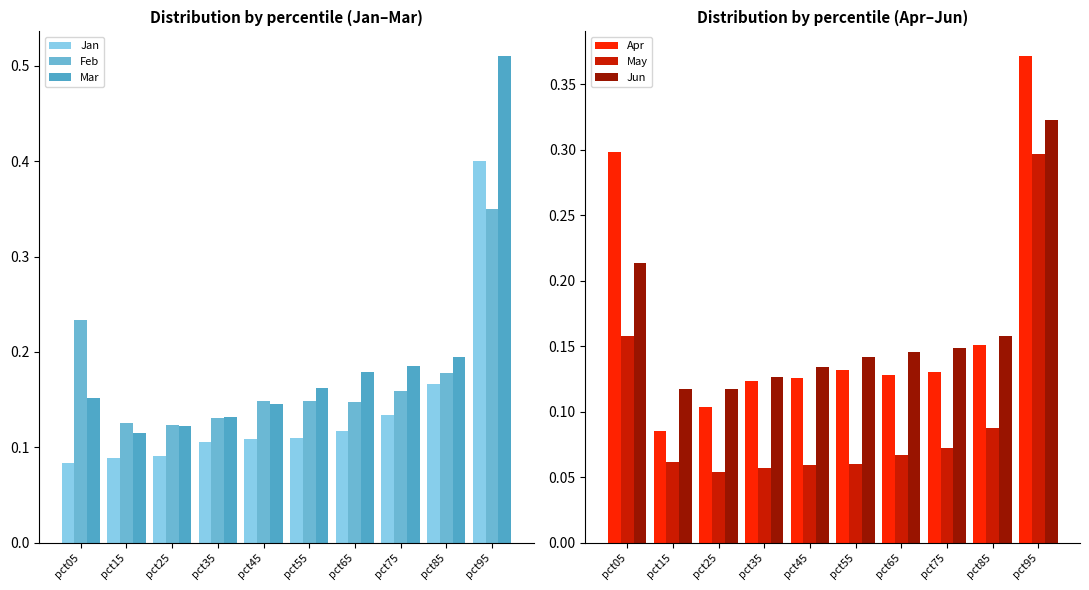

What is the value of the May bar at the 6th from the left?

0.1